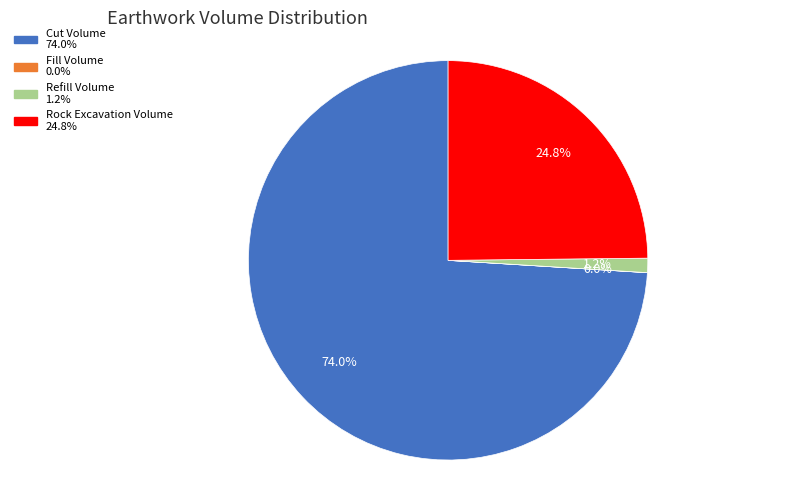

The Cut Volume slice represents 74% of the pie. True or false?

True